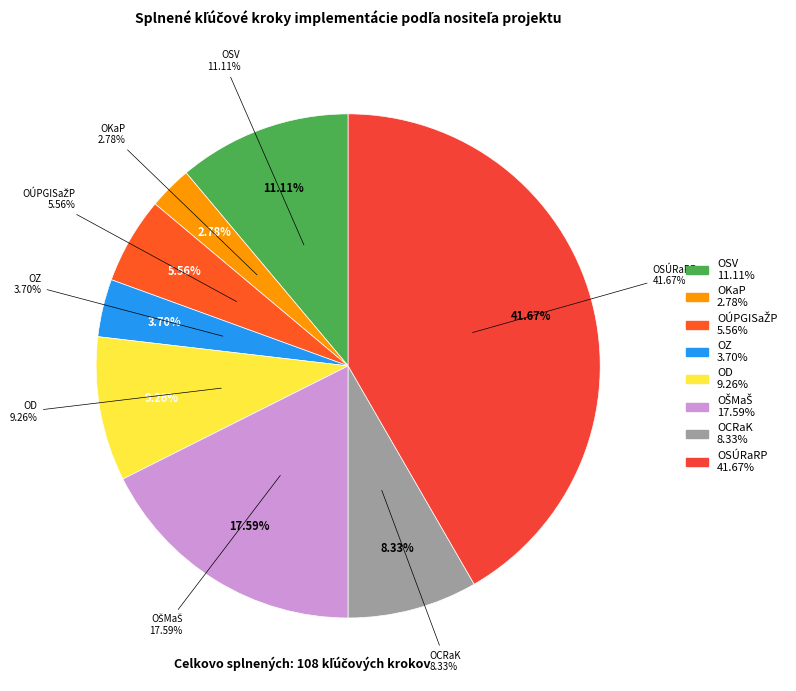

Does any single category account for the majority?

No